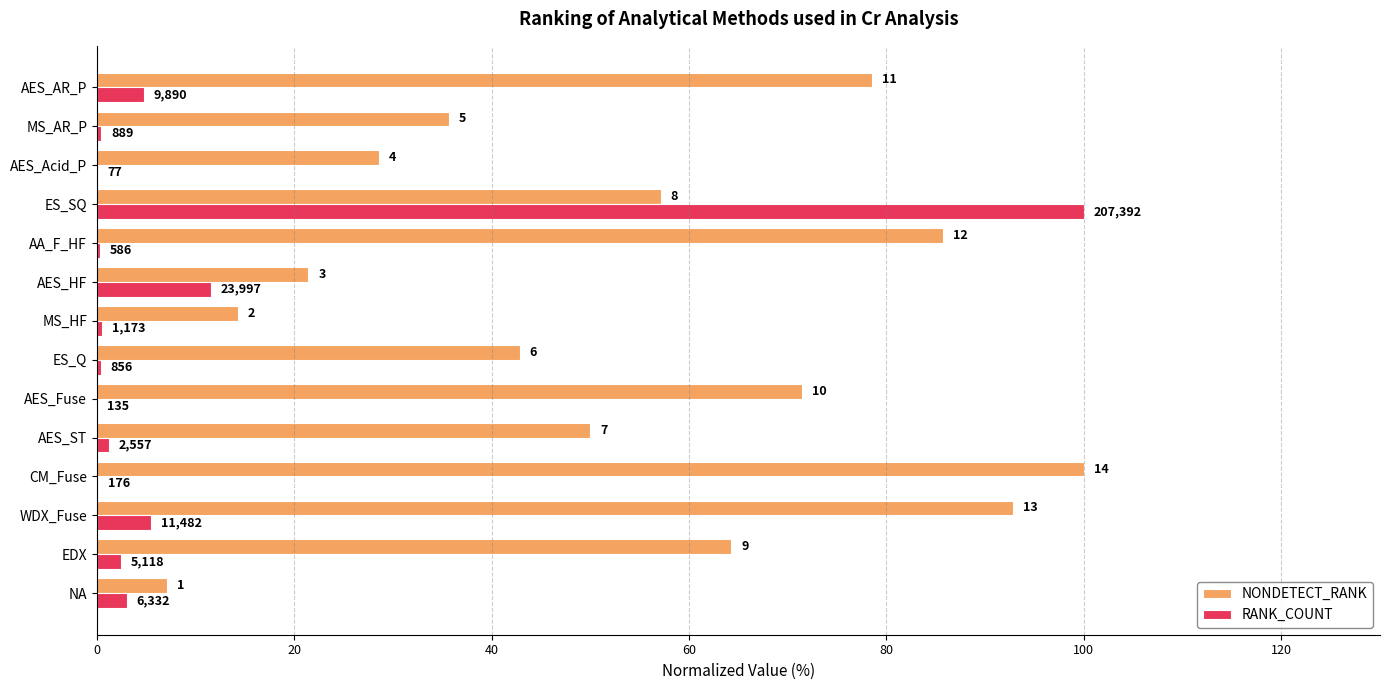

What are all the series names shown in the legend?

NONDETECT_RANK, RANK_COUNT